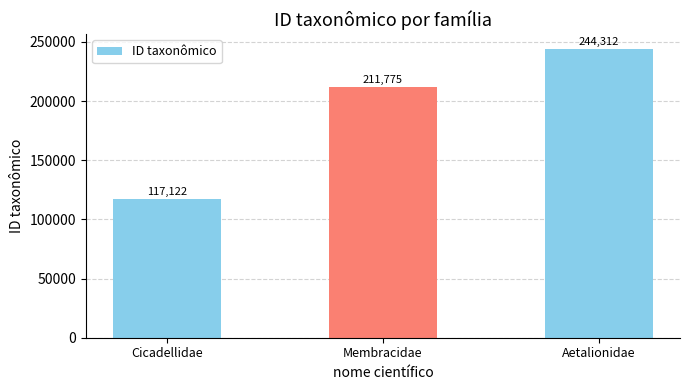

Are the bars horizontal?

No